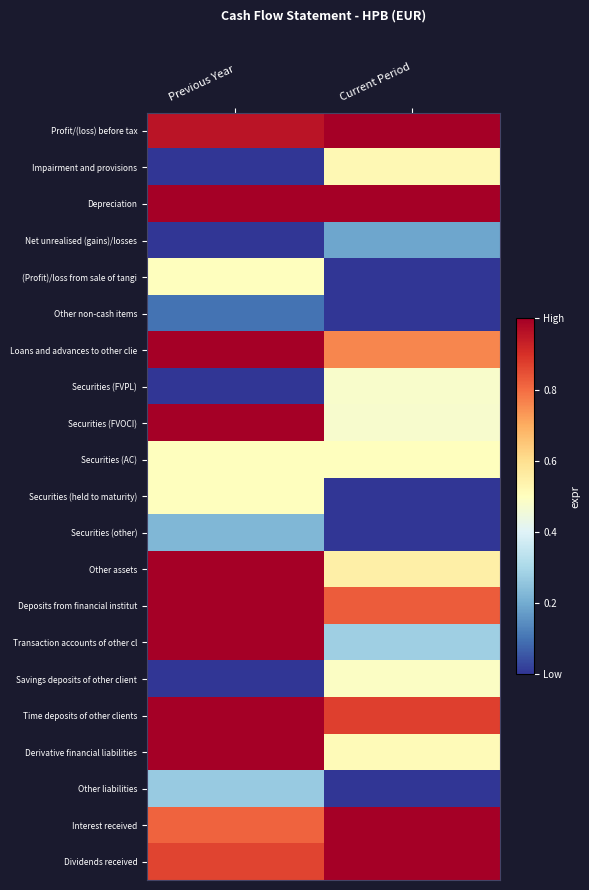

Reading left to right, transcribe all the data shown in this chart.

Profit/(loss) before tax: Previous Year=1.0	Current Period=1.0
Impairment and provisions: Previous Year=0.0	Current Period=0.5
Depreciation: Previous Year=1.0	Current Period=1.0
Net unrealised (gains)/losses: Previous Year=0.0	Current Period=0.2
(Profit)/loss from sale of tangi: Previous Year=0.5	Current Period=0.0
Other non-cash items: Previous Year=0.1	Current Period=0.0
Loans and advances to other clie: Previous Year=1.0	Current Period=0.8
Securities (FVPL): Previous Year=0.0	Current Period=0.5
Securities (FVOCI): Previous Year=1.0	Current Period=0.5
Securities (AC): Previous Year=0.5	Current Period=0.5
Securities (held to maturity): Previous Year=0.5	Current Period=0.0
Securities (other): Previous Year=0.2	Current Period=0.0
Other assets: Previous Year=1.0	Current Period=0.5
Deposits from financial institut: Previous Year=1.0	Current Period=0.8
Transaction accounts of other cl: Previous Year=1.0	Current Period=0.3
Savings deposits of other client: Previous Year=0.0	Current Period=0.5
Time deposits of other clients: Previous Year=1.0	Current Period=0.9
Derivative financial liabilities: Previous Year=1.0	Current Period=0.5
Other liabilities: Previous Year=0.3	Current Period=0.0
Interest received: Previous Year=0.8	Current Period=1.0
Dividends received: Previous Year=0.9	Current Period=1.0